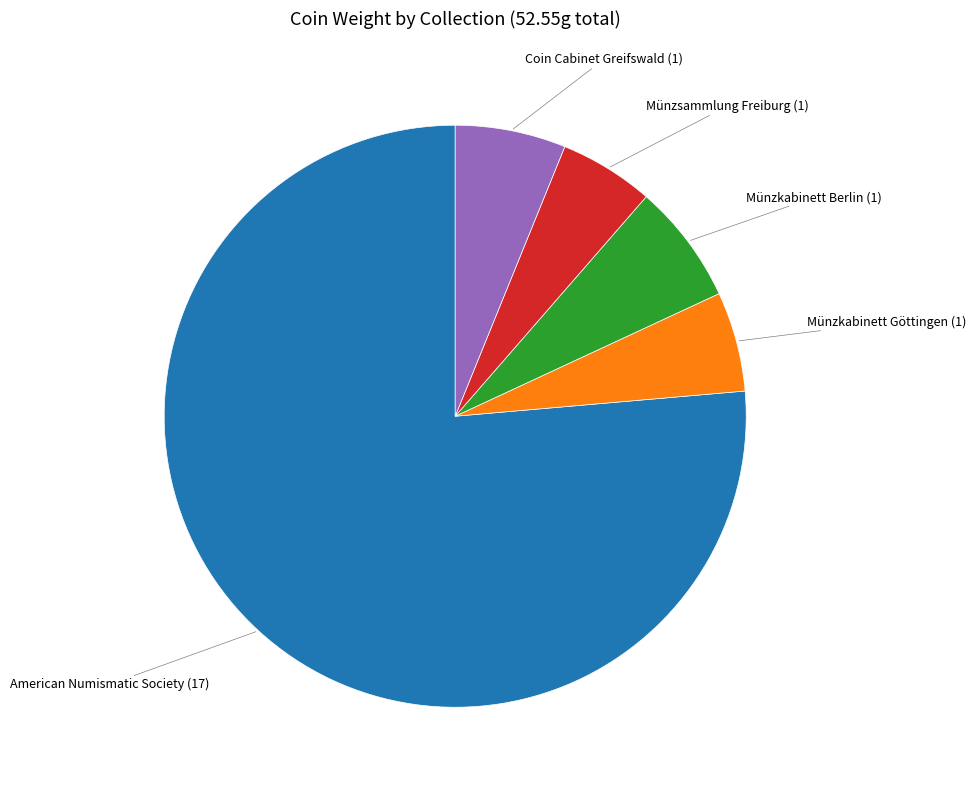

What is the majority slice?

American Numismatic Society (17)